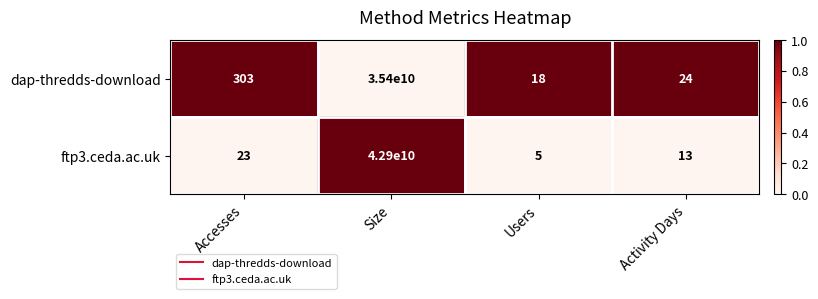

Which series has the largest total across all categories?

ftp3.ceda.ac.uk